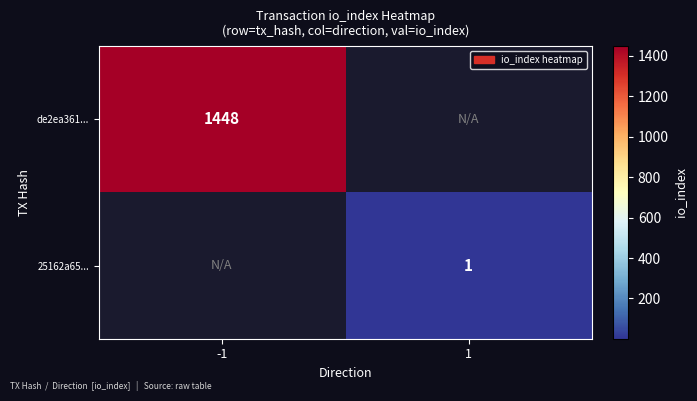

The 25162a65... series shows 1 at 1. True or false?

True